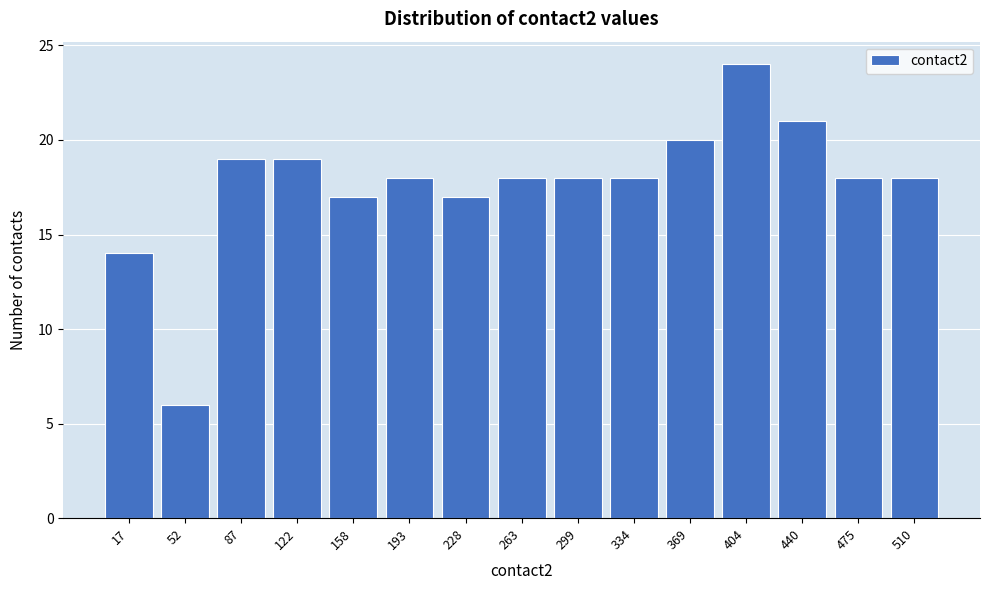

Reading left to right, what are all the values shown in this chart?

14	6	19	19	17	18	17	18	18	18	20	24	21	18	18